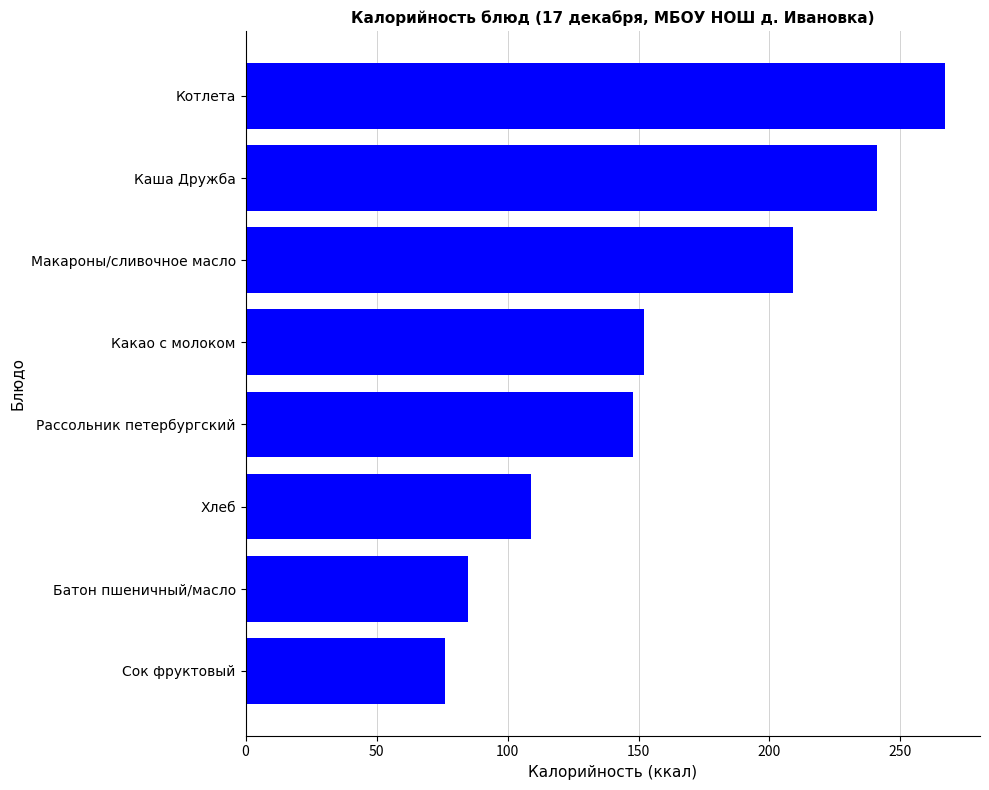

Does the chart contain stacked bars?

No